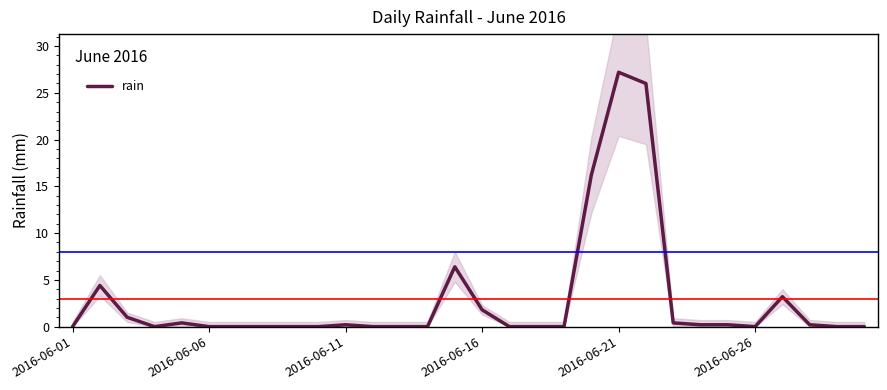

What is the average value?

2.9